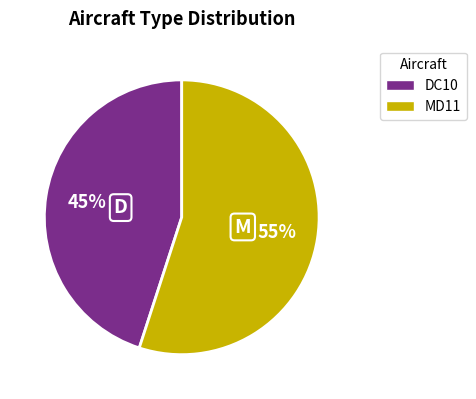

Which slice is the smallest?

DC10